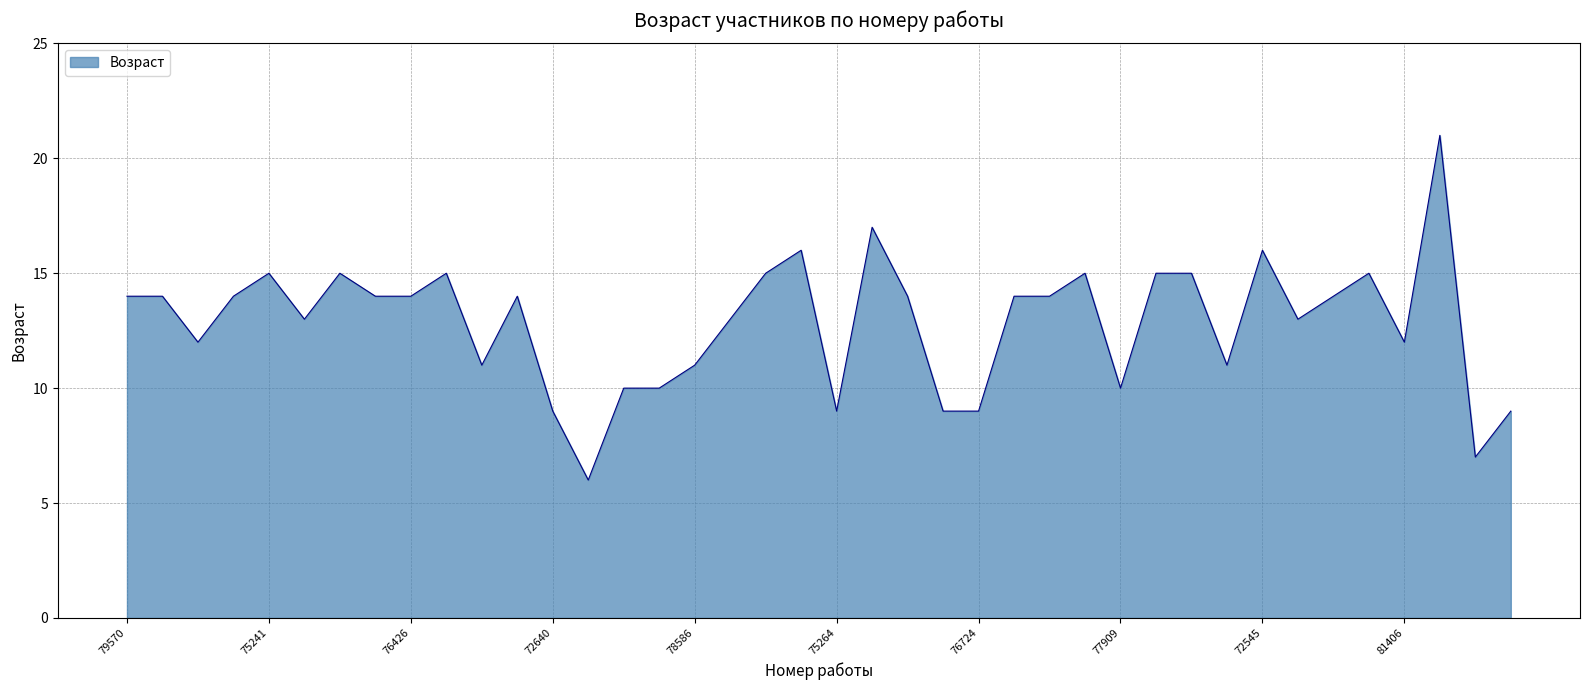

What is the difference between the maximum and minimum values?

15